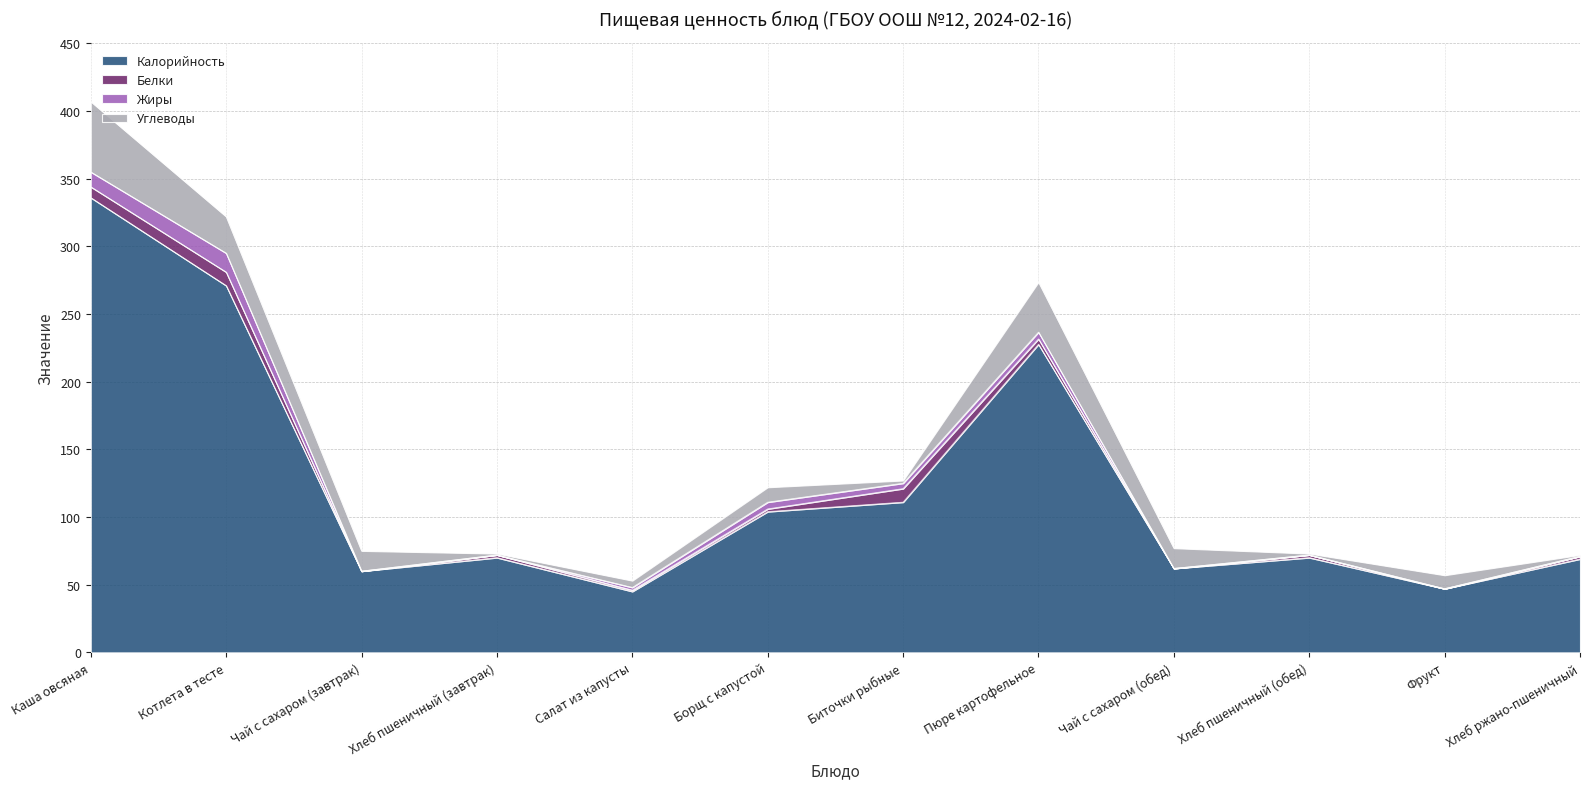

In Жиры, how many points are lower than both neighbors (excluding endpoints)?

1